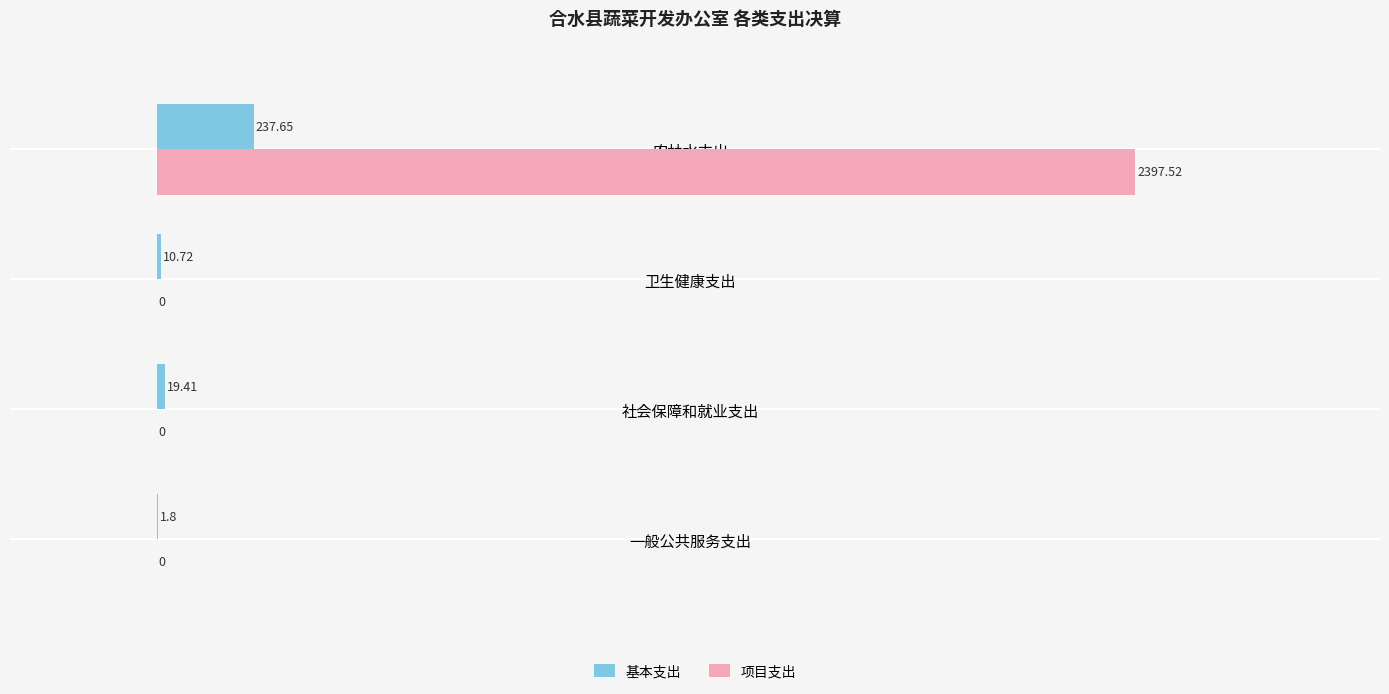

At which category is the sum across all series the highest?

农林水支出